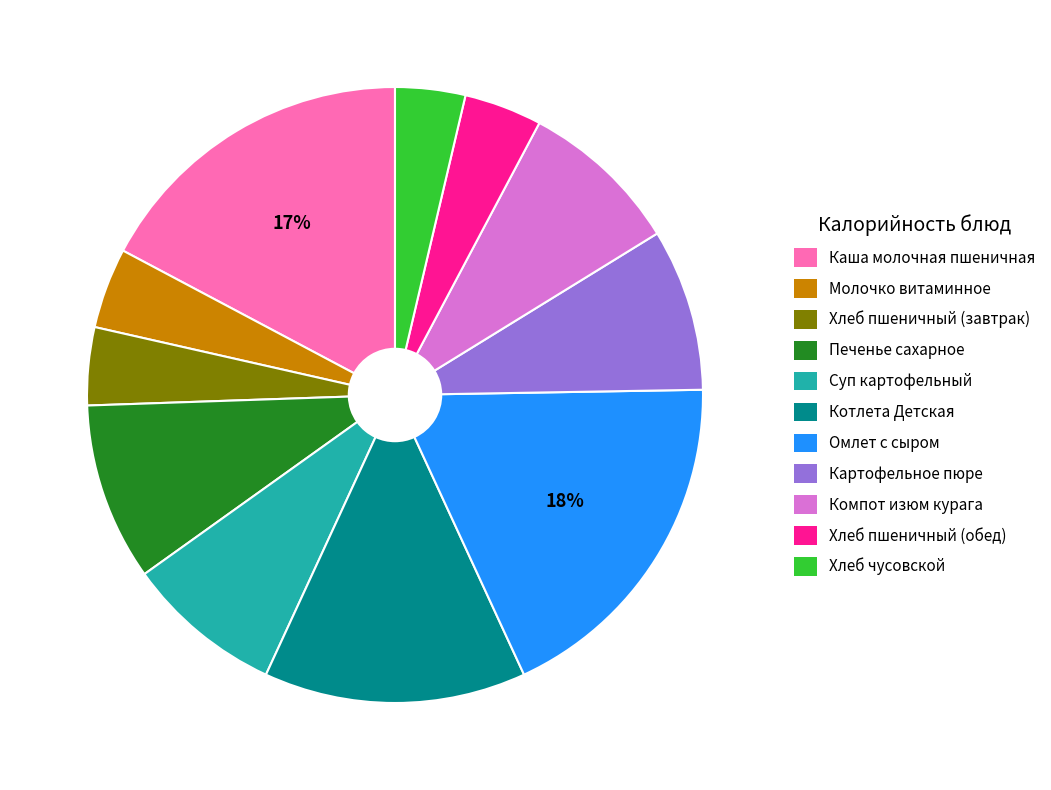

Which category has the biggest portion of the pie?

Омлет с сыром